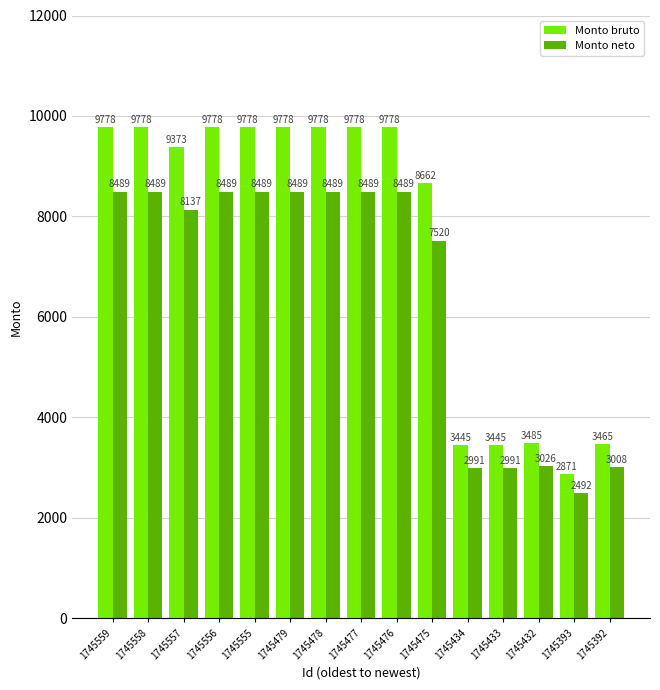

What are all the series names shown in the legend?

Monto bruto, Monto neto